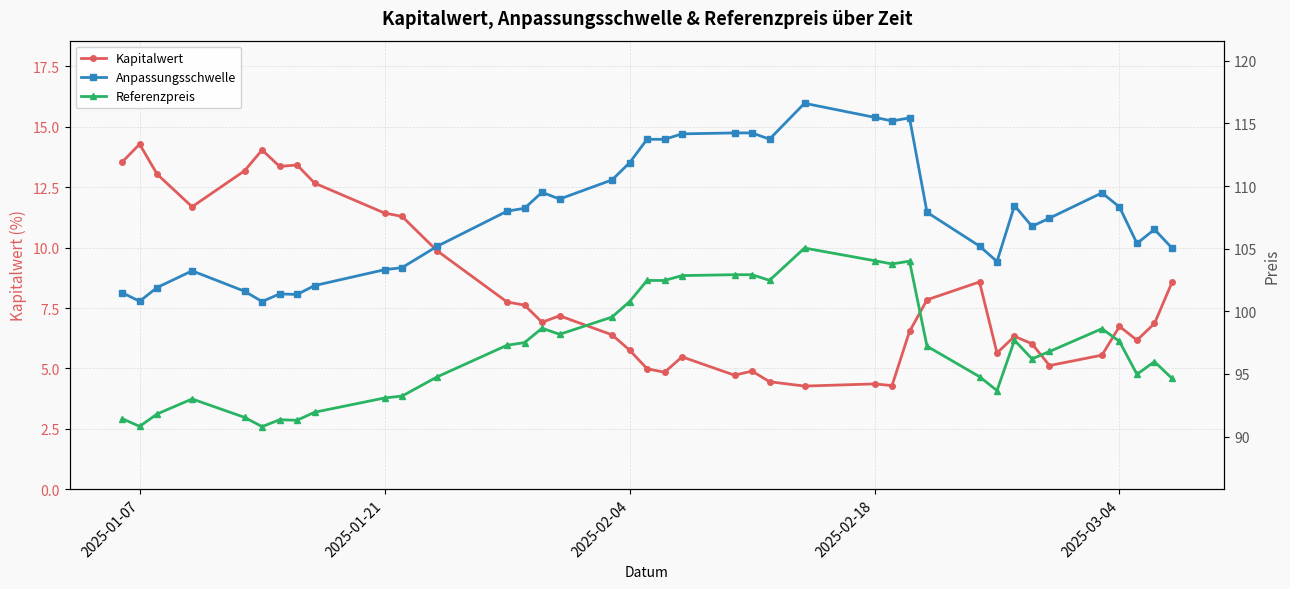

At which category does Kapitalwert reach its first local peak?

2025-01-07